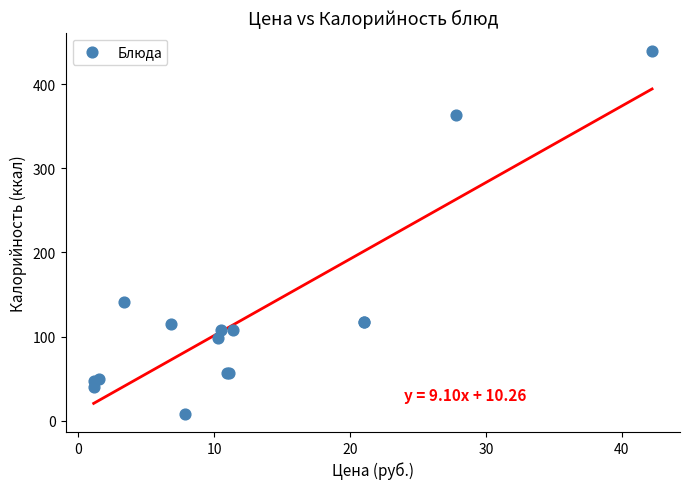

What Y value in the scatter plot is closest to 224?

141.0